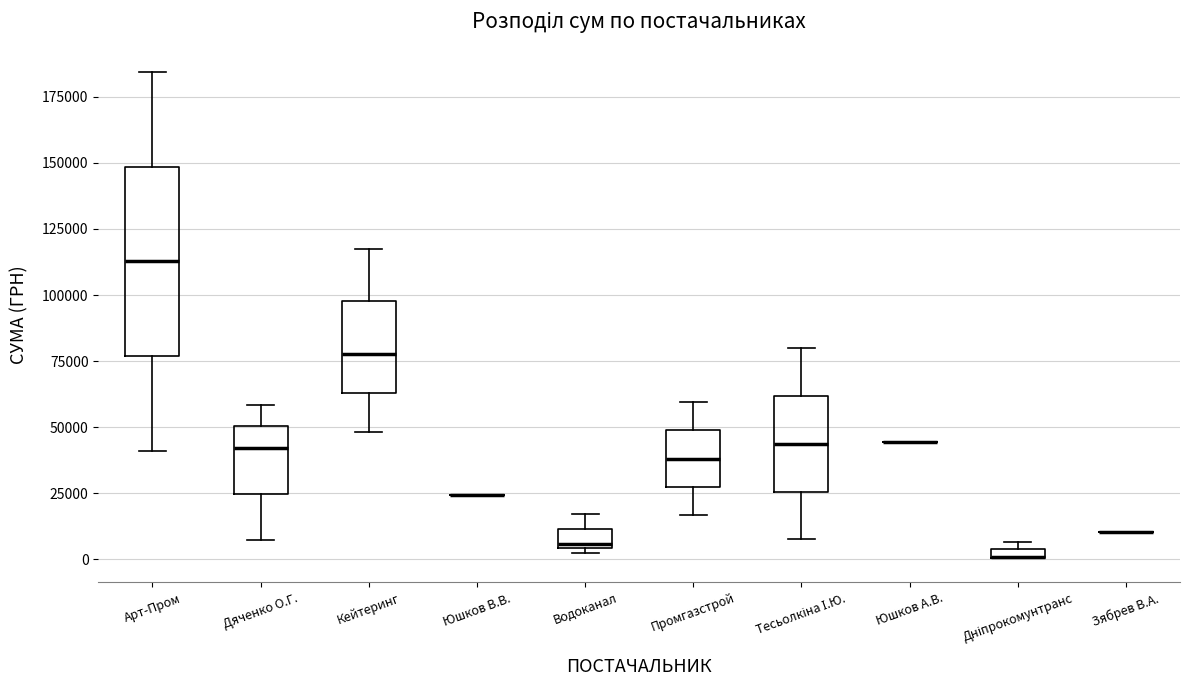

Where is the lower edge of the box for Тесьолкіна І.Ю. on the y-axis? The values are not printed on the chart, so give them approximately, as read against the axis.

25000